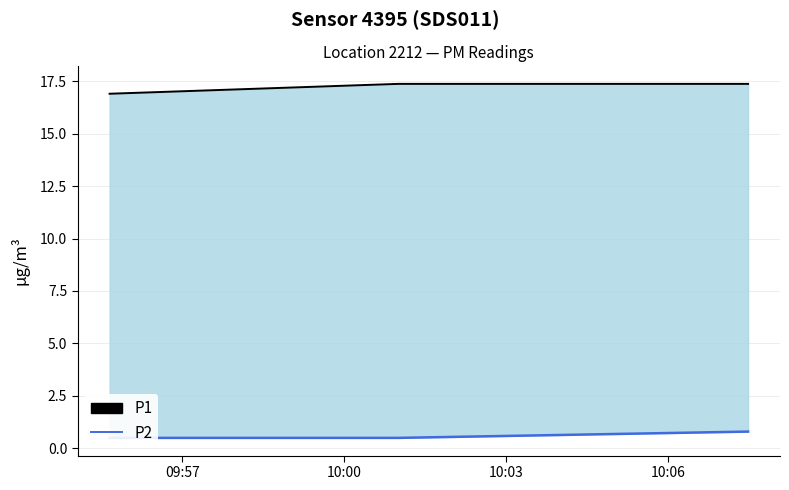

True or false: P1 and P2 cross at least once.

False